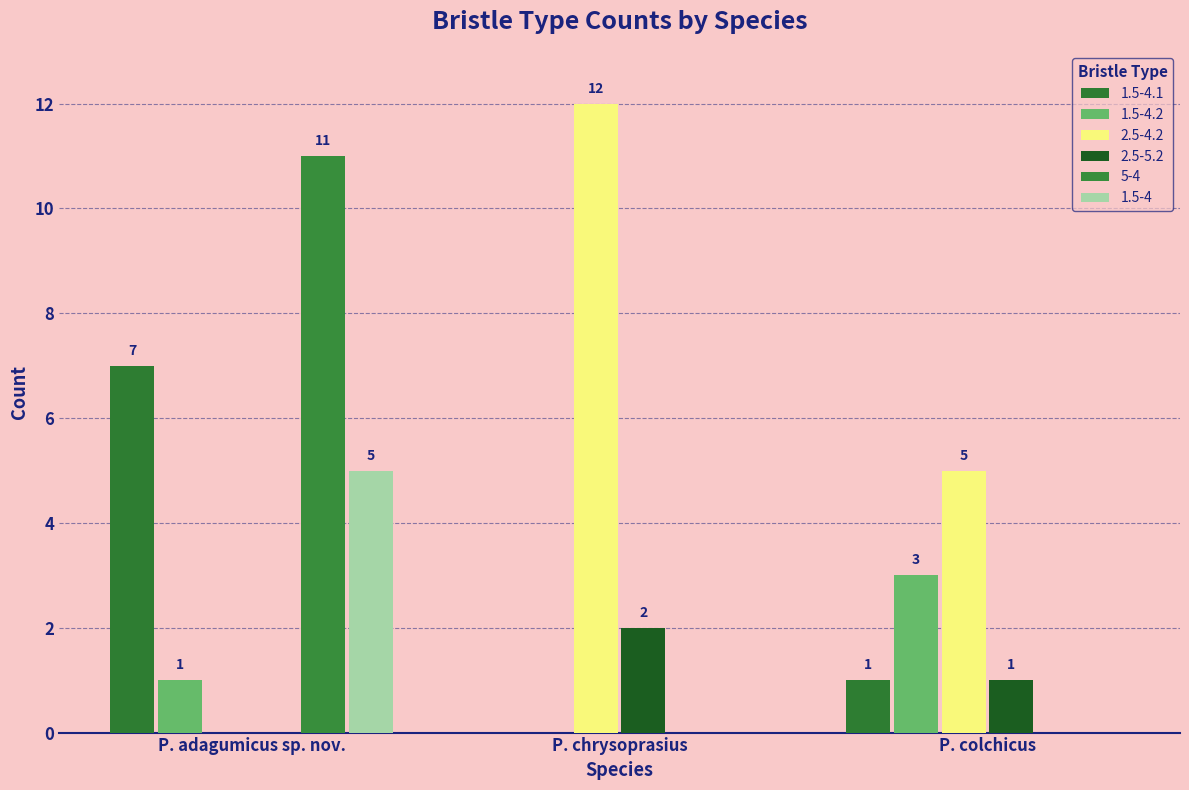

How many groups of bars are there?

3